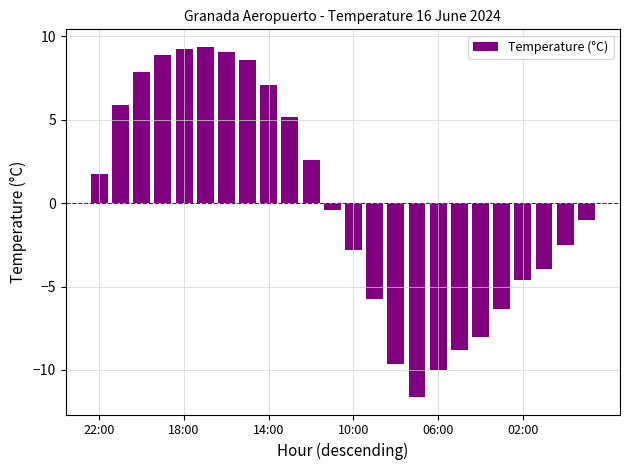

What is the value of the 11th bar from the left?

2.6